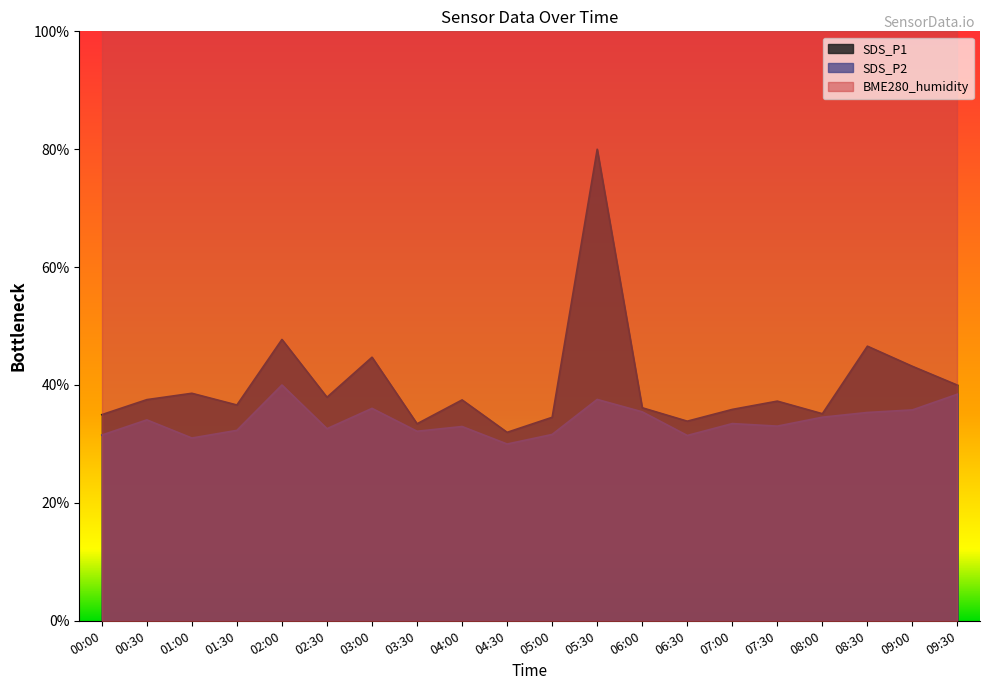

Is it true that SDS_P1 equals 37.3 at 07:30?

True